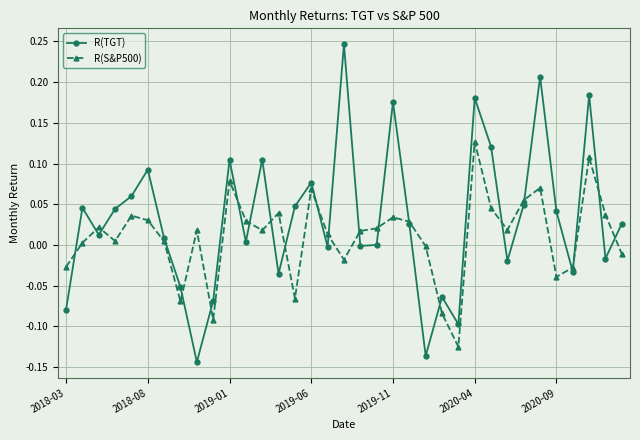

Rank the series by their average value, from highest to lowest.

R(TGT), R(S&P500)